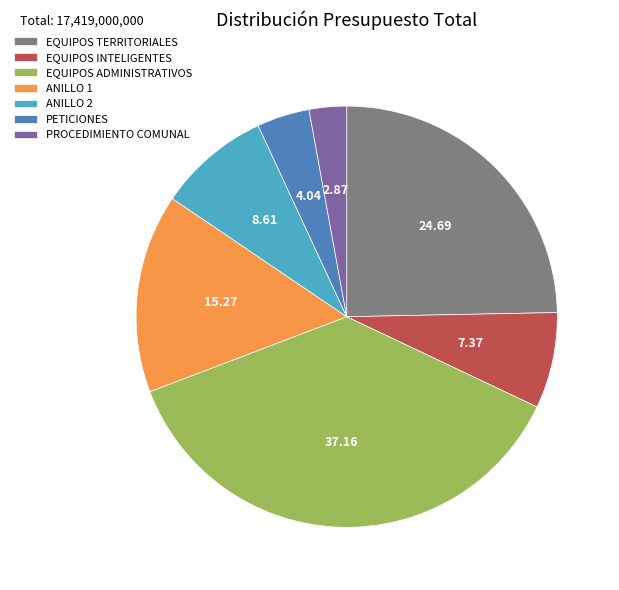

Which category has the biggest portion of the pie?

EQUIPOS ADMINISTRATIVOS